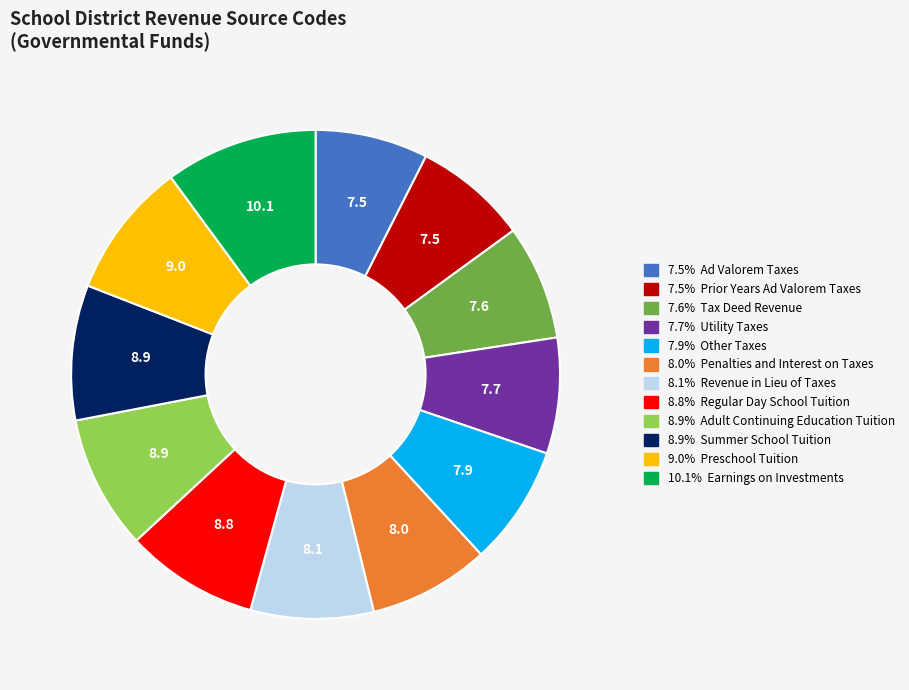

Is there a majority slice in this chart?

No